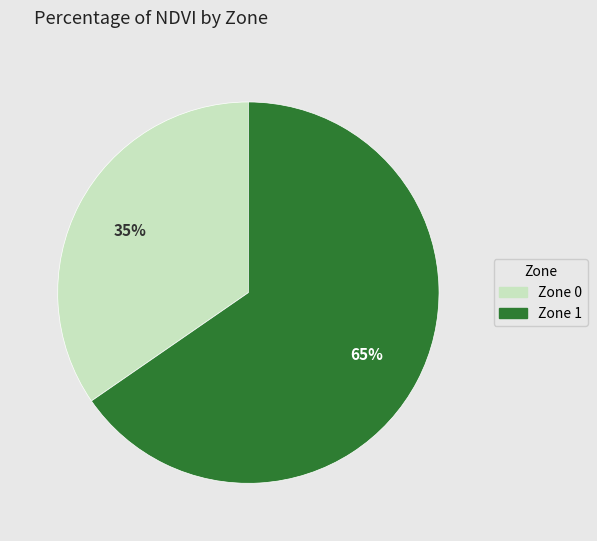

To the nearest percent, what is the combined percentage of Zone 0 and Zone 1?

100%